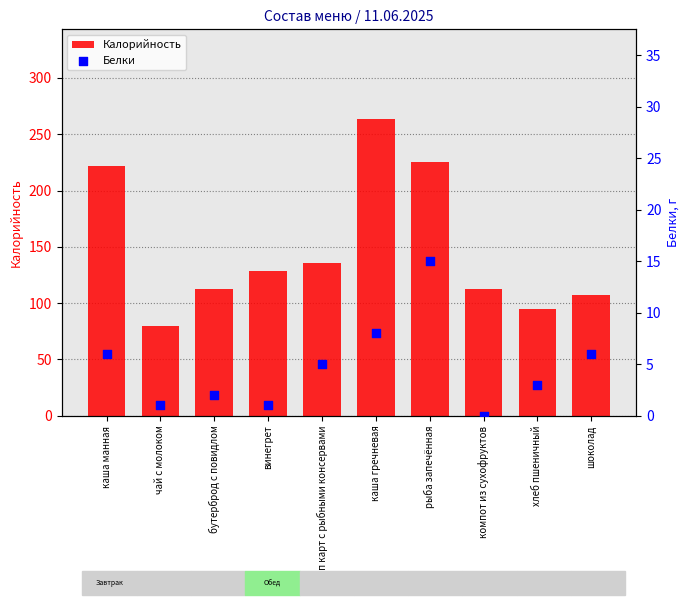

What is the total value across all series at каша манная?

228